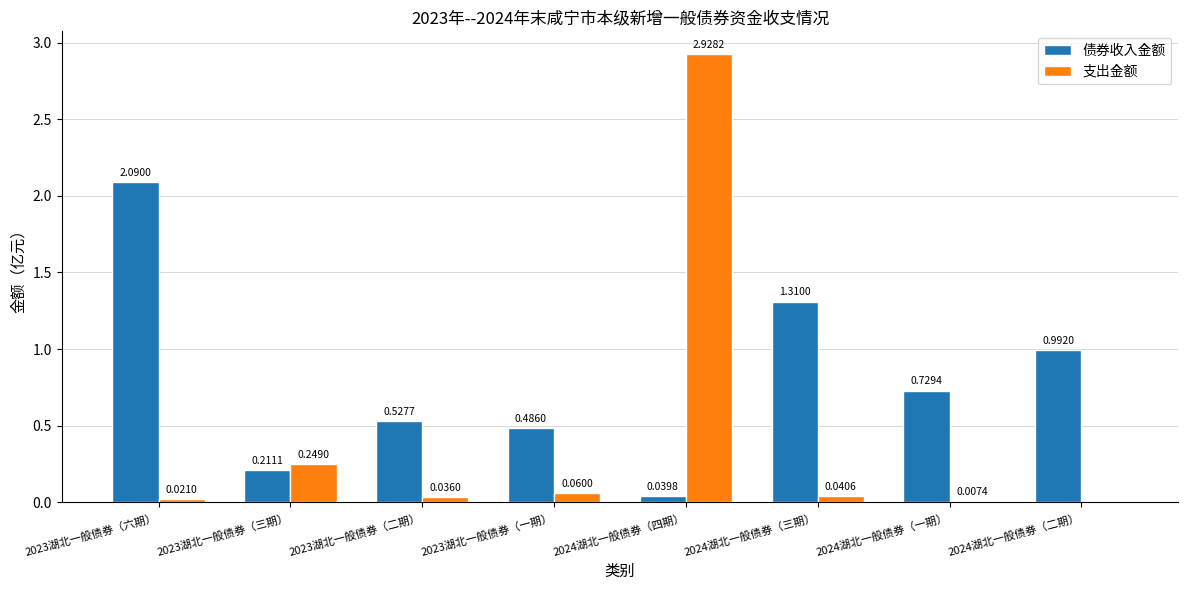

Which series changed the most between 2024湖北一般债券（四期） and 2024湖北一般债券（二期）?

支出金额